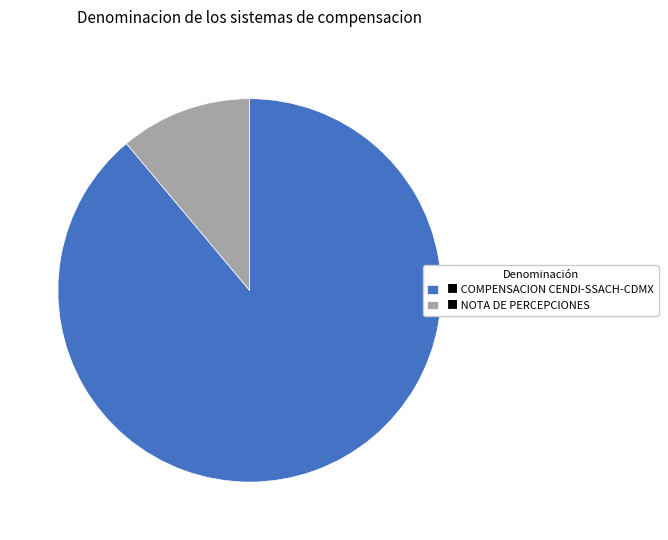

Which category has the biggest portion of the pie?

■ COMPENSACION CENDI-SSACH-CDMX